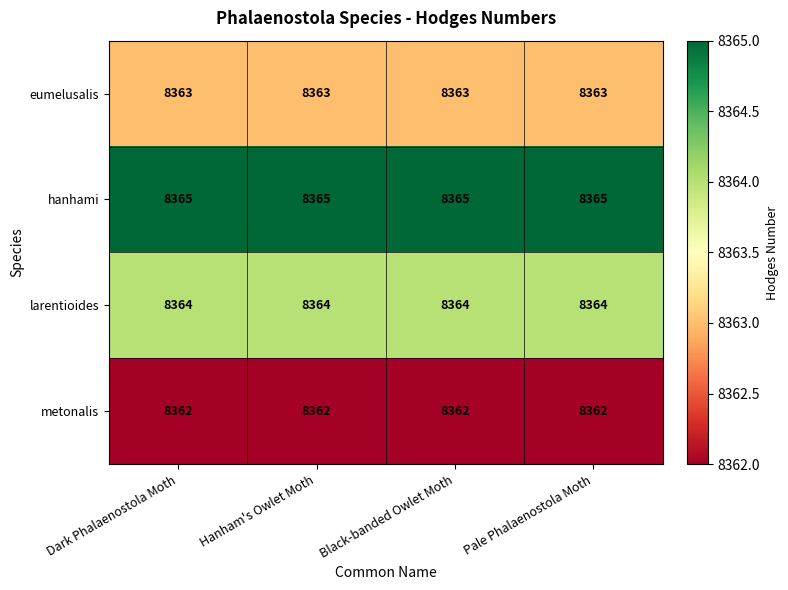

List the series in order of their peak value, highest first.

hanhami, larentioides, eumelusalis, metonalis